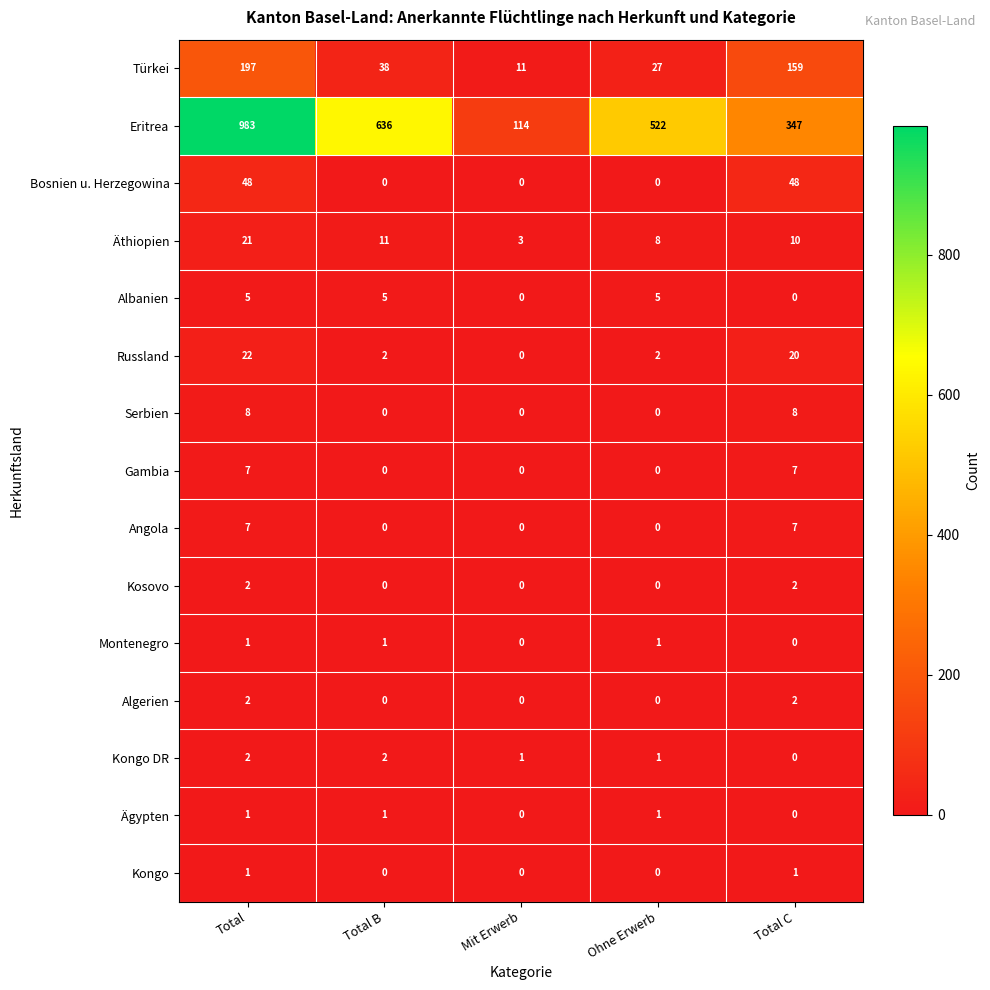

How many data points in Bosnien u. Herzegowina are above 0?

2